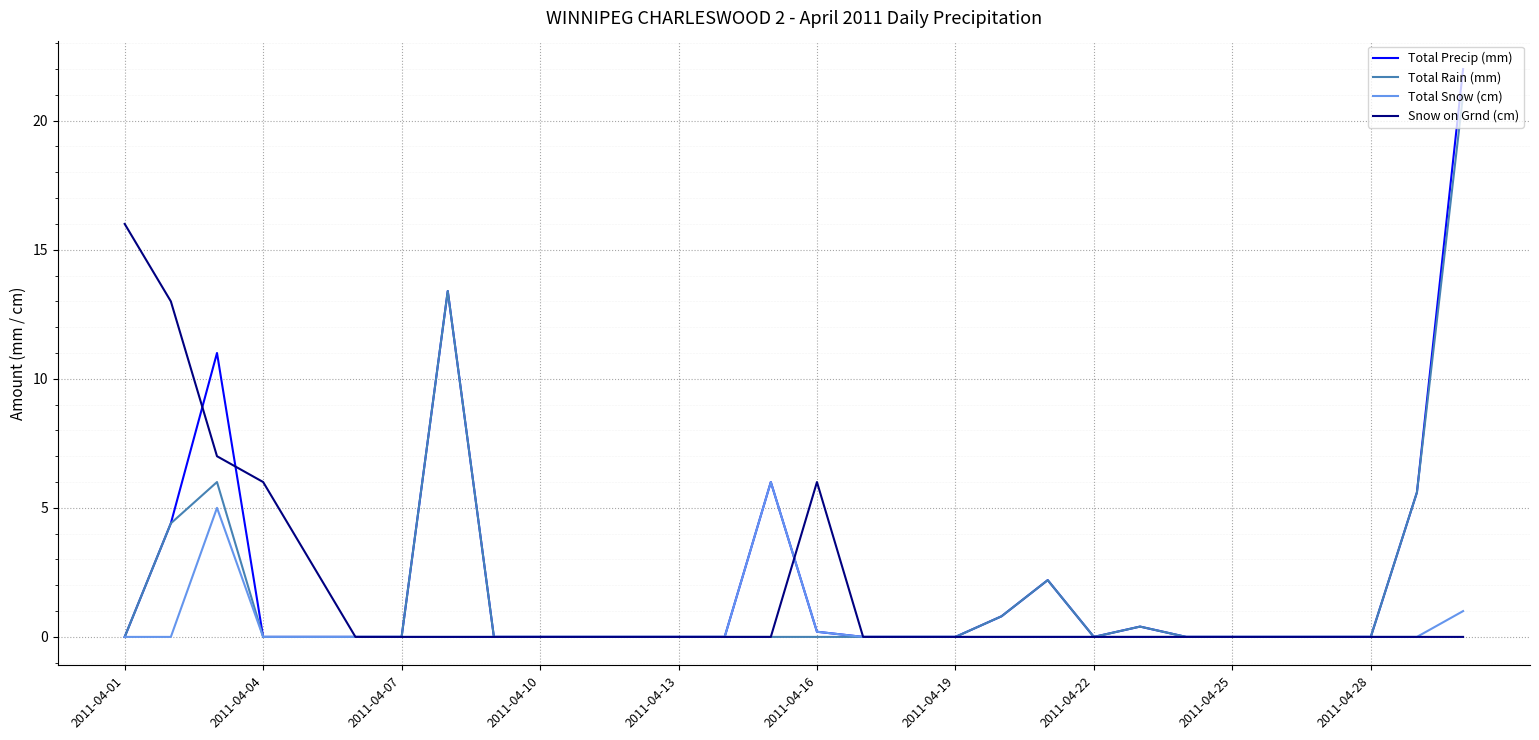

What is the sum of all Snow on Grnd (cm) values?

51.0